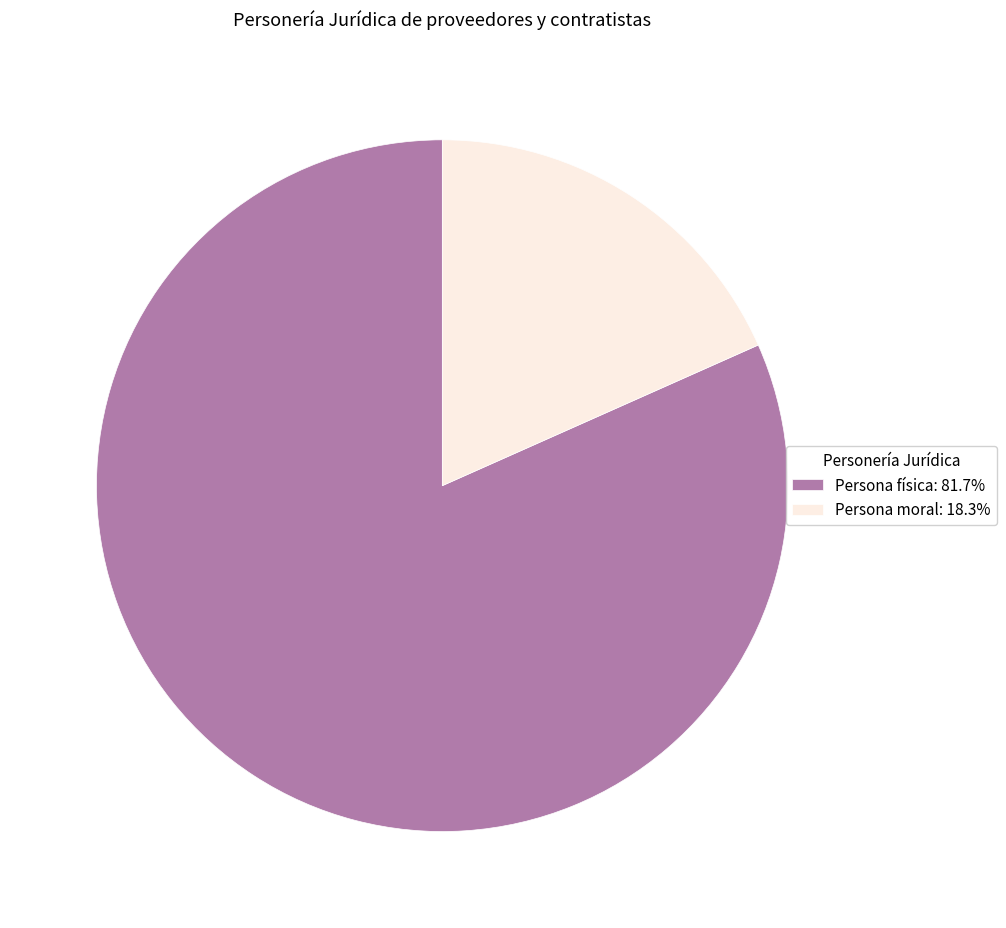

Which category has the biggest portion of the pie?

Persona física